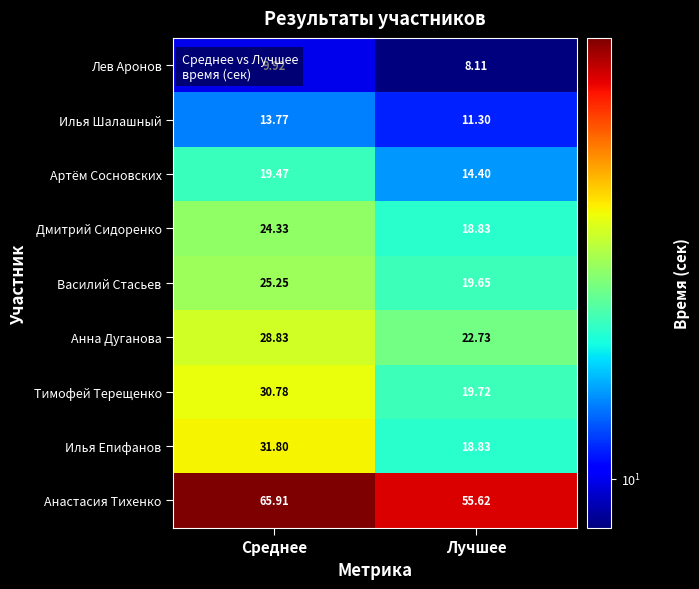

Rank the series by their maximum value, from lowest to highest.

Лев Аронов, Илья Шалашный, Артём Сосновских, Дмитрий Сидоренко, Василий Стасьев, Анна Дуганова, Тимофей Терещенко, Илья Епифанов, Анастасия Тихенко